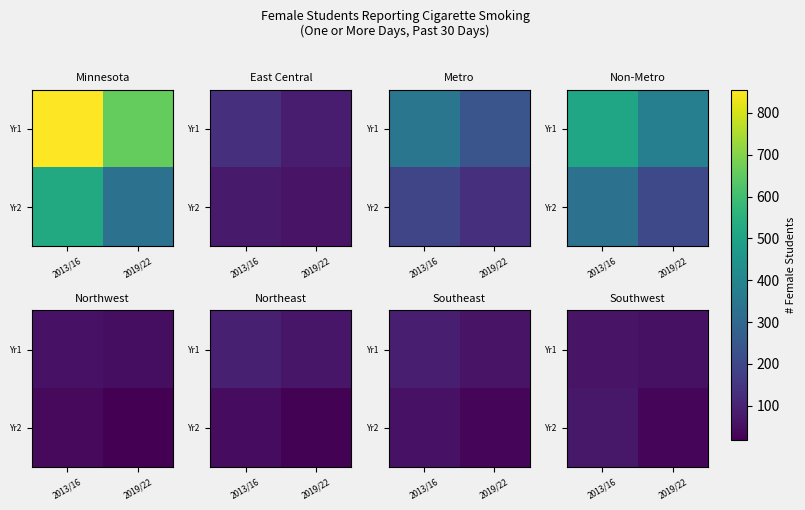

True or false: Yr2 has a value of 34 at 2019/22.

True